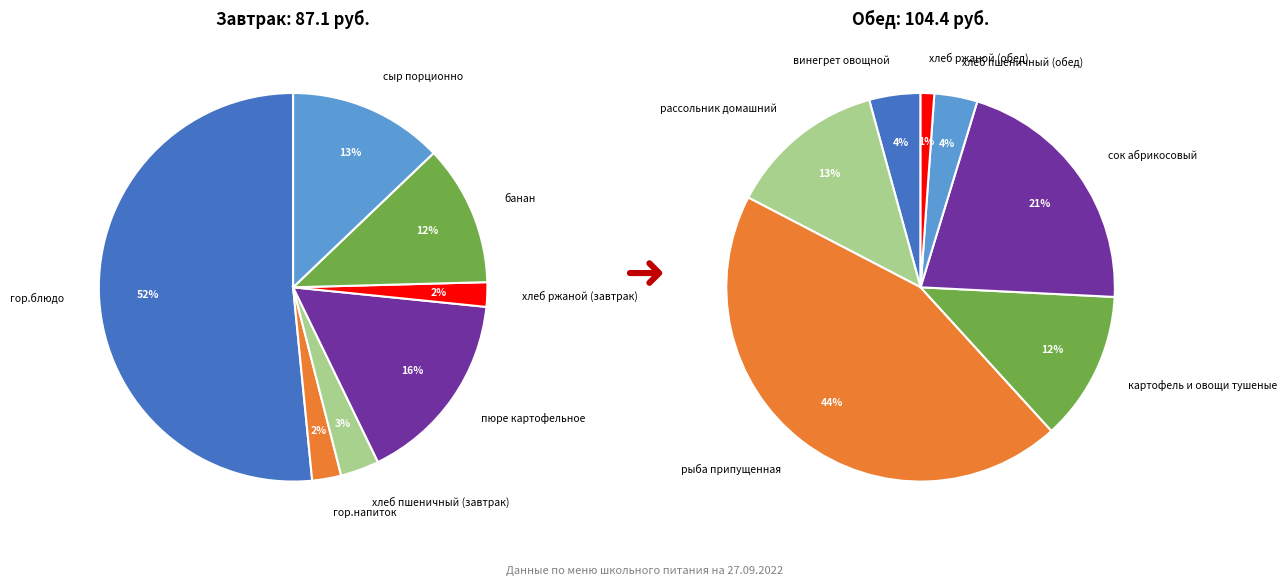

Combined, what portion of the pie is хлеб пшеничный (обед) and банан?

7.3%